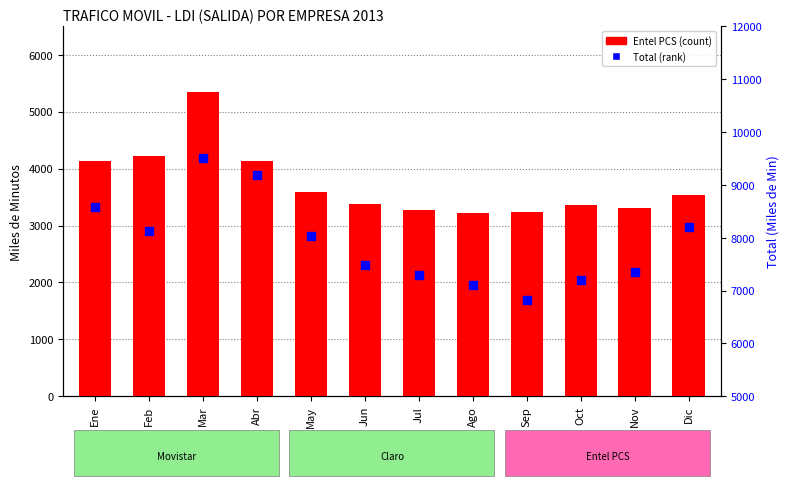

Which series reaches the minimum Y coordinate?

Entel PCS